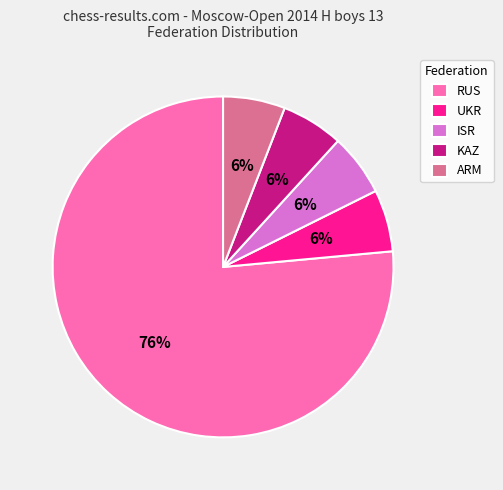

To the nearest percent, what is the combined percentage of RUS and KAZ?

82%